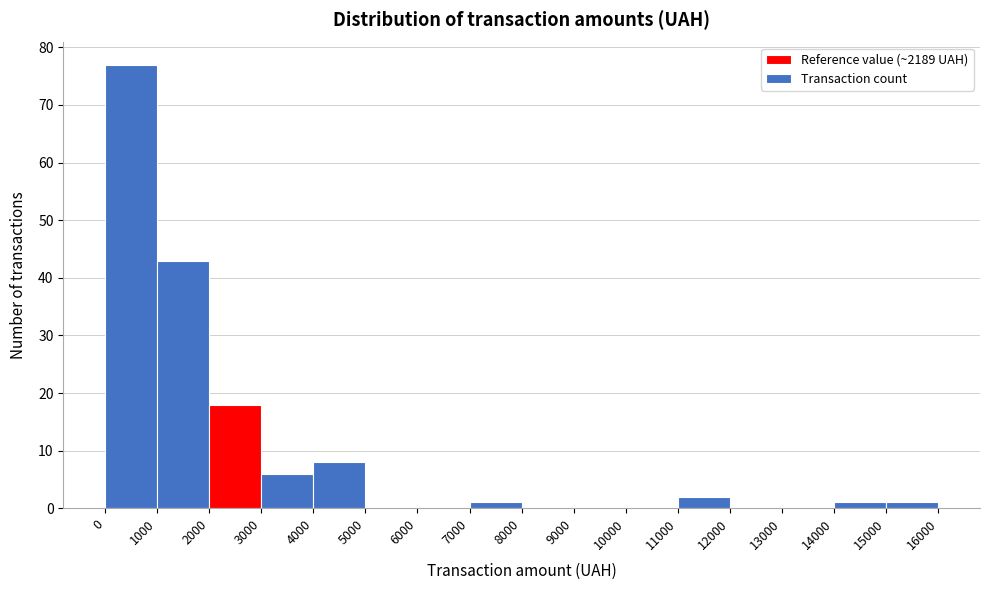

How tall is the bar that spans 7000 to 8000 on the x-axis? The values are not printed on the chart, so give them approximately, as read against the axis.

1